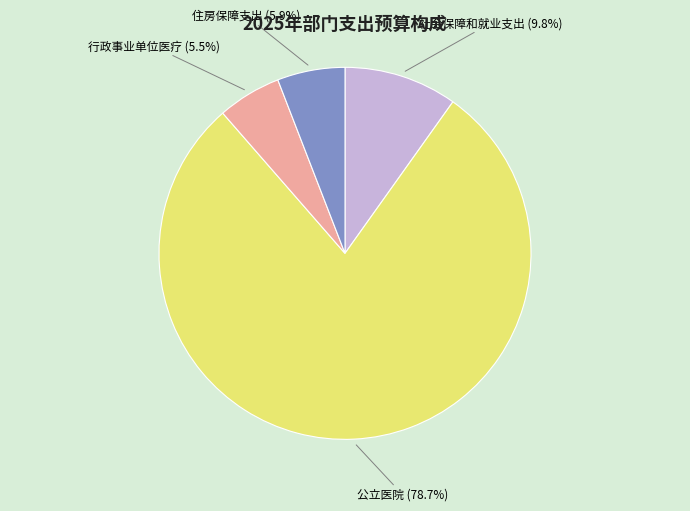

Which category accounts for the majority?

公立医院